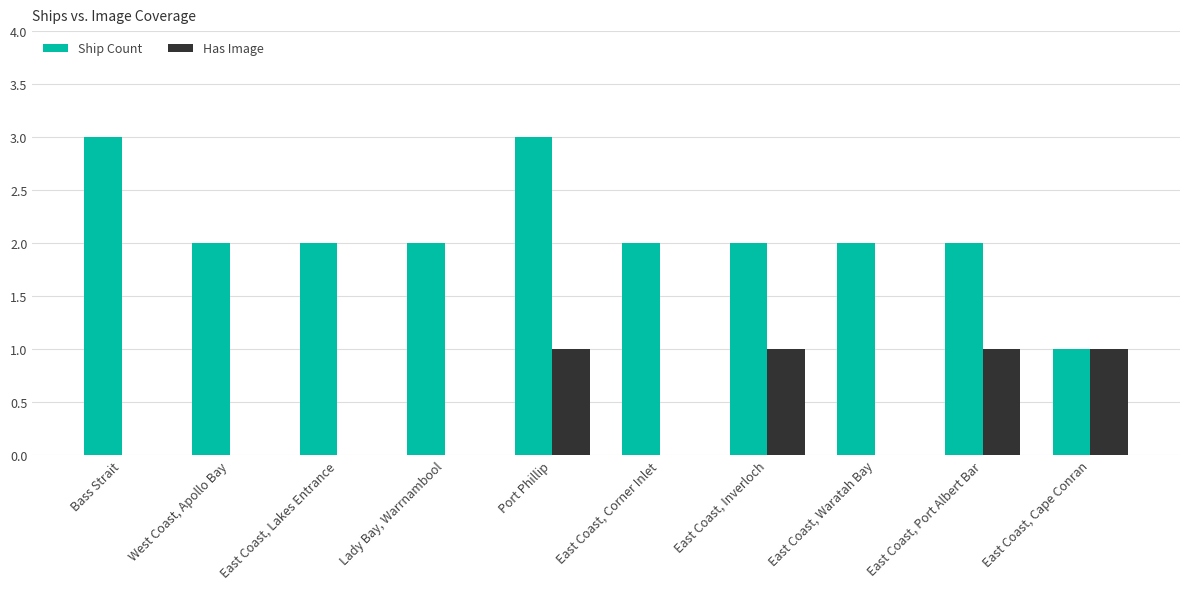

What is the sum of all Has Image values?

4